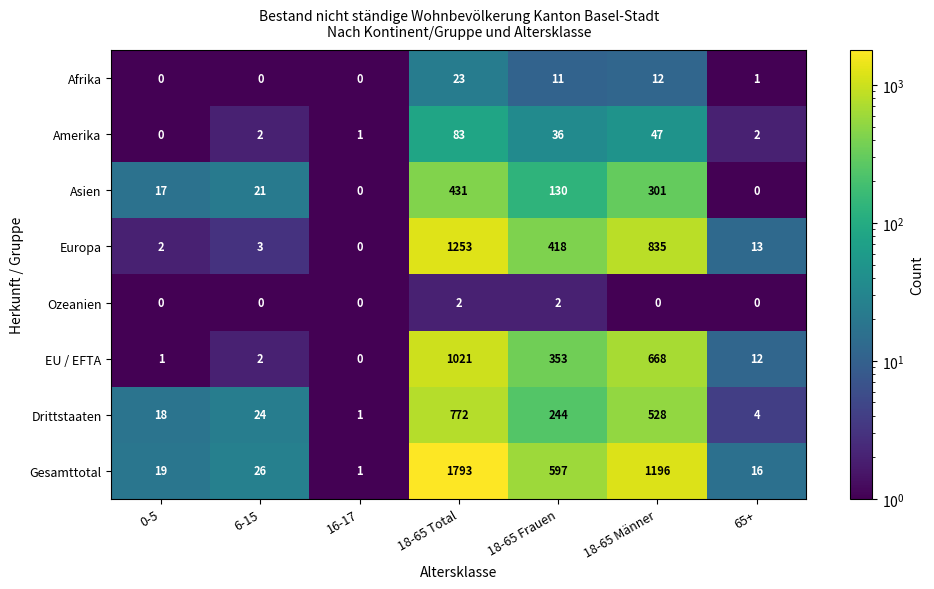

The Gesamttotal series shows 36 at 6-15. True or false?

False